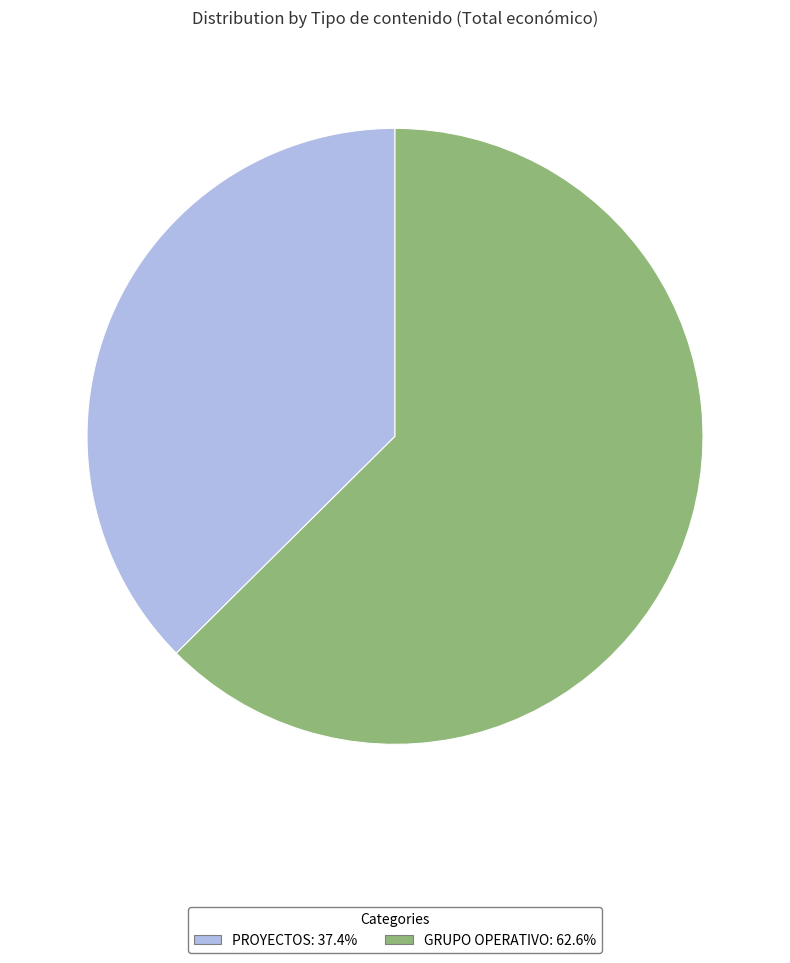

Does any single category account for the majority?

Yes